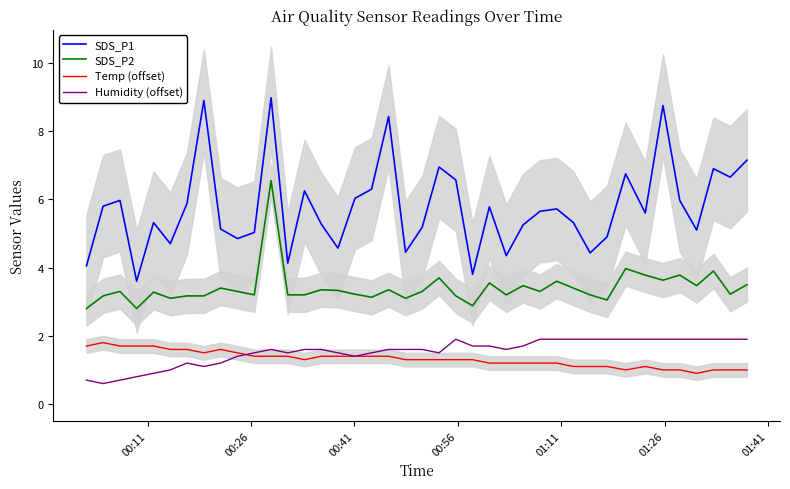

True or false: SDS_P2 and Temp (offset) cross at least once.

False